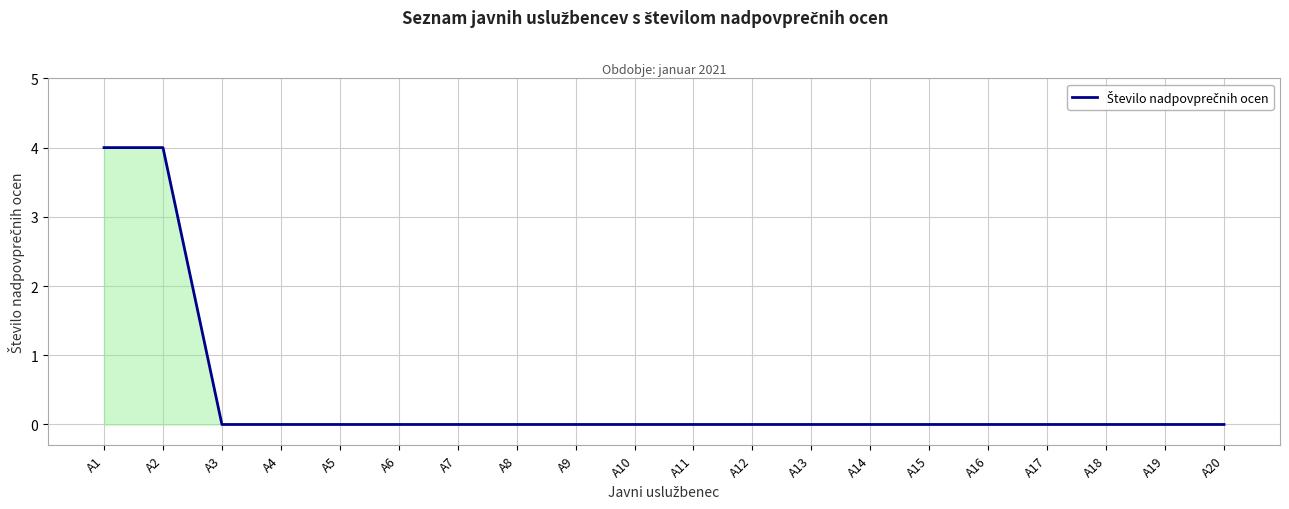

Reading left to right, what are all the values shown in this chart?

A1=4	A2=4	A3=0	A4=0	A5=0	A6=0	A7=0	A8=0	A9=0	A10=0	A11=0	A12=0	A13=0	A14=0	A15=0	A16=0	A17=0	A18=0	A19=0	A20=0